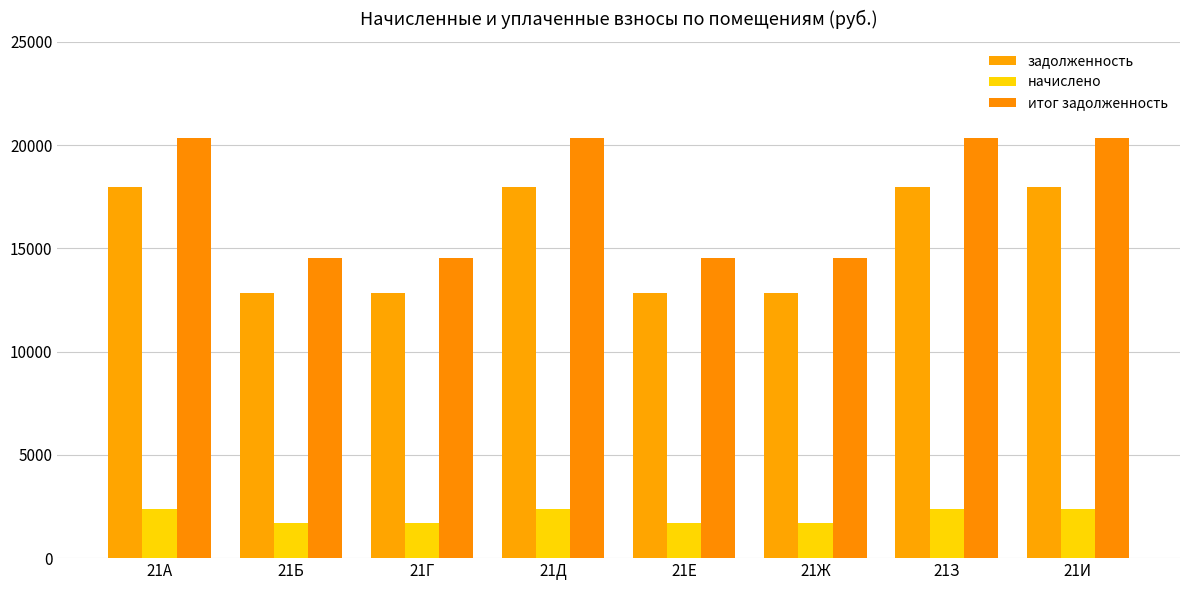

What are all the series names shown in the legend?

задолженность, начислено, итог задолженность